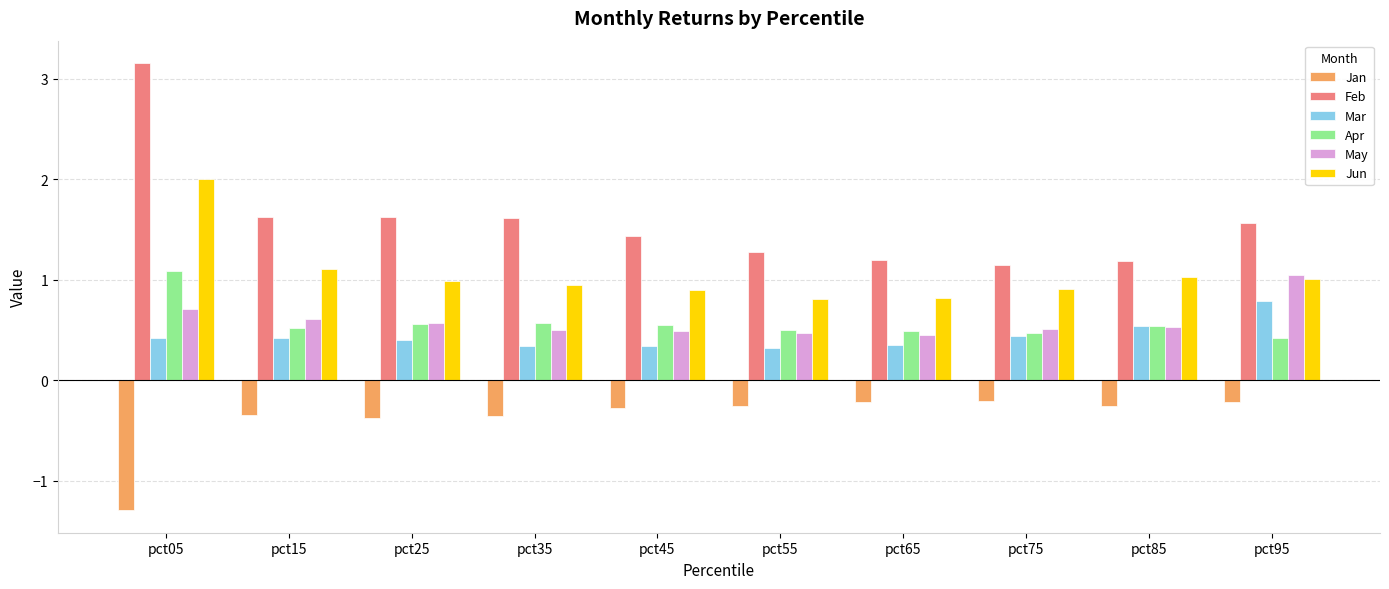

What is the approximate value of Apr at pct95?

0.4